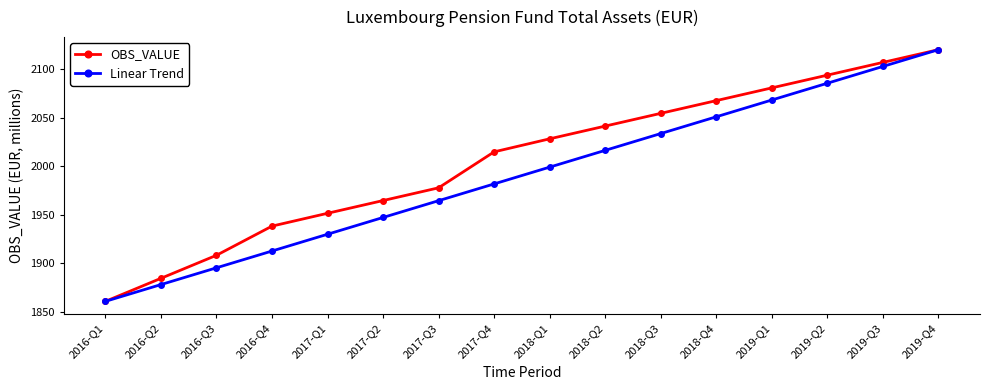

What is the highest value of the Linear Trend series?

2119.9